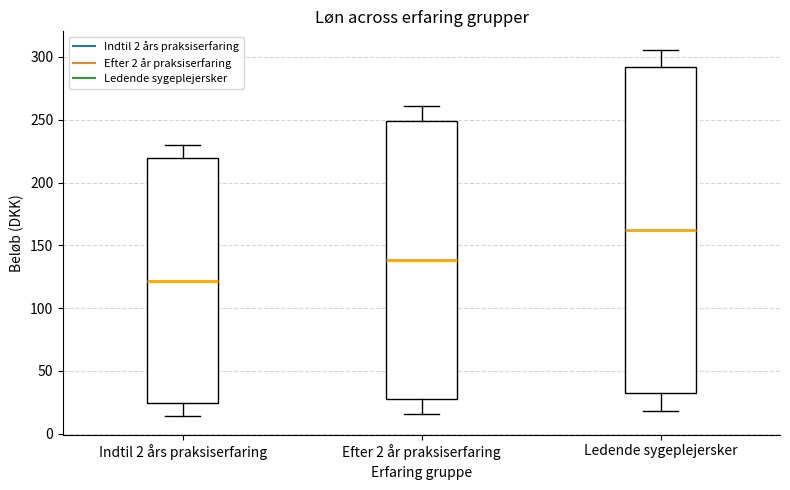

Reading left to right, transcribe this box plot: for each box, give where its median line is, the range the box spans, and where its two whiskers end, as read against the y-axis. The values are not printed on the chart, so give them approximately, as read against the axis.

Indtil 2 års praksiserfaring: median 120, box 25 to 220, whiskers 15 to 230
Efter 2 år praksiserfaring: median 140, box 25 to 250, whiskers 15 to 260
Ledende sygeplejersker: median 160, box 30 to 290, whiskers 20 to 305